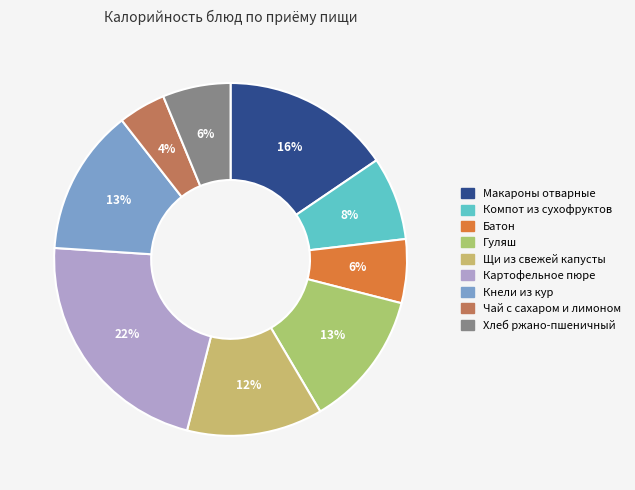

How much of the chart is everything except Компот из сухофруктов?

92.4%